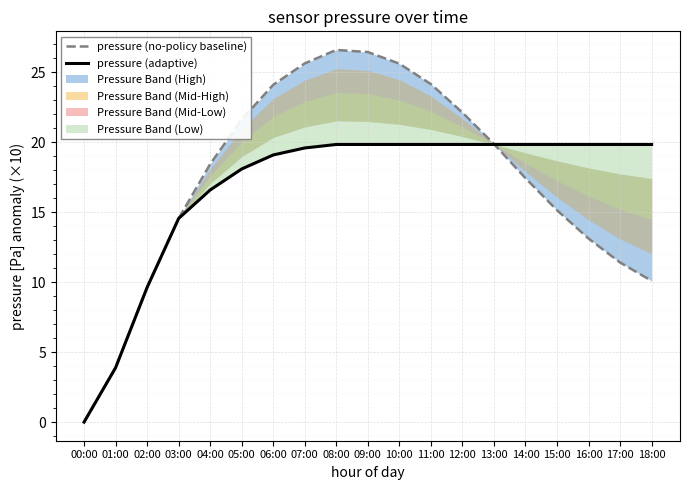

At which category does the chart reach its minimum across all series?

00:00